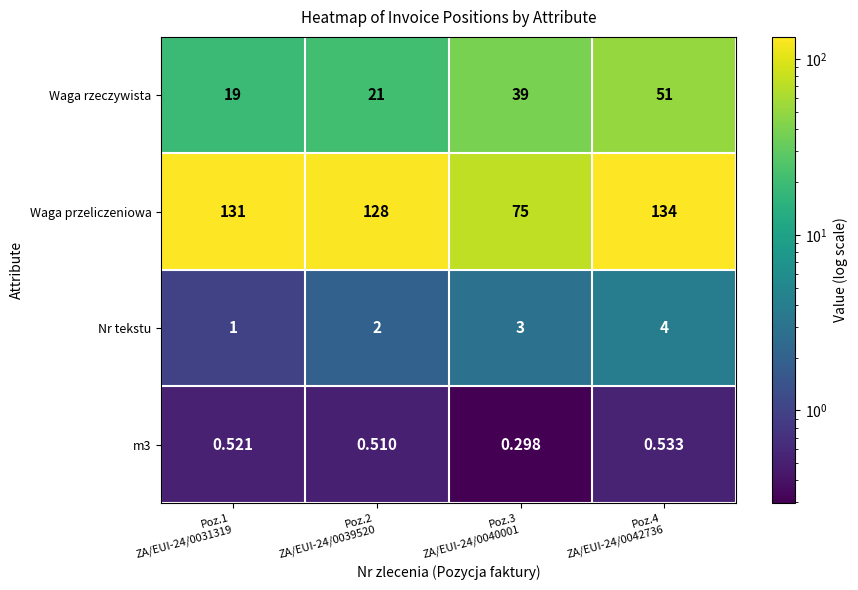

How many data points does each series have?

4